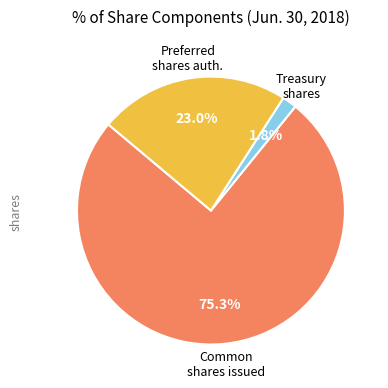

Is there any slice that represents more than half of the pie?

Yes